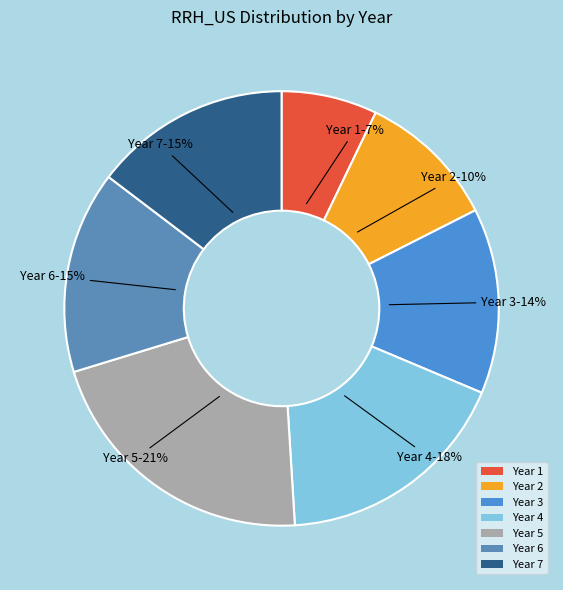

Combined, do Year 1 and Year 2 account for over 50%?

No